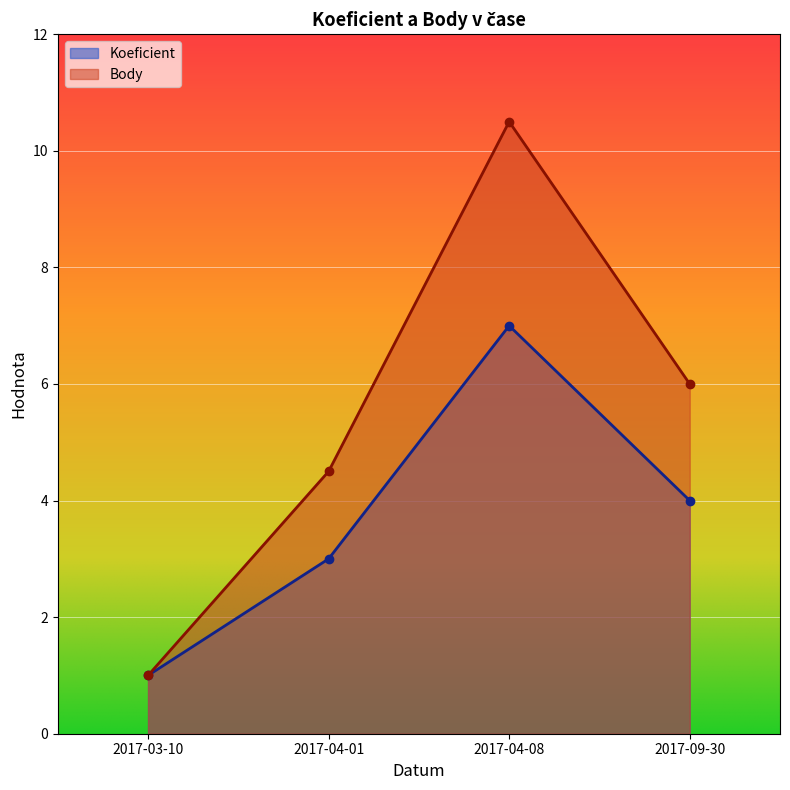

Reading left to right, what are all the values shown in this chart?

Koeficient: 2017-03-10=1.0	2017-04-01=3.0	2017-04-08=7.0	2017-09-30=4.0
Body: 2017-03-10=1.0	2017-04-01=4.5	2017-04-08=10.5	2017-09-30=6.0